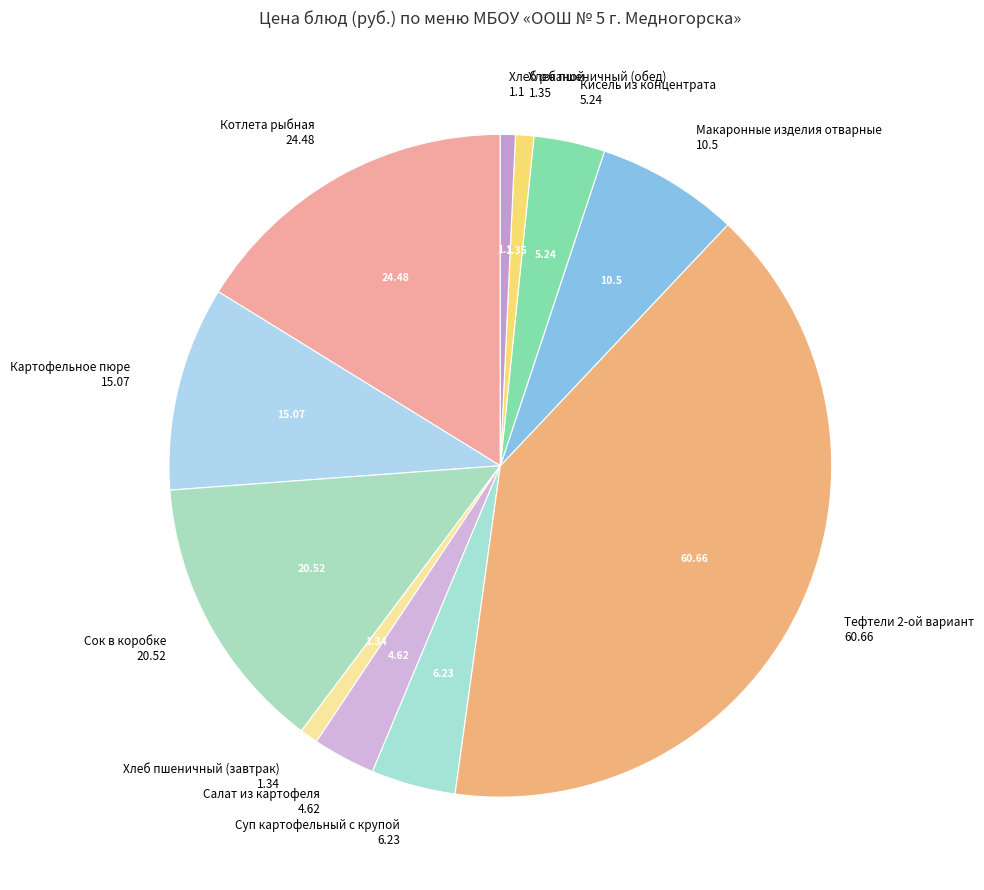

Do Тефтели 2-ой вариант and Кисель из концентрата together represent more than half of the pie?

No